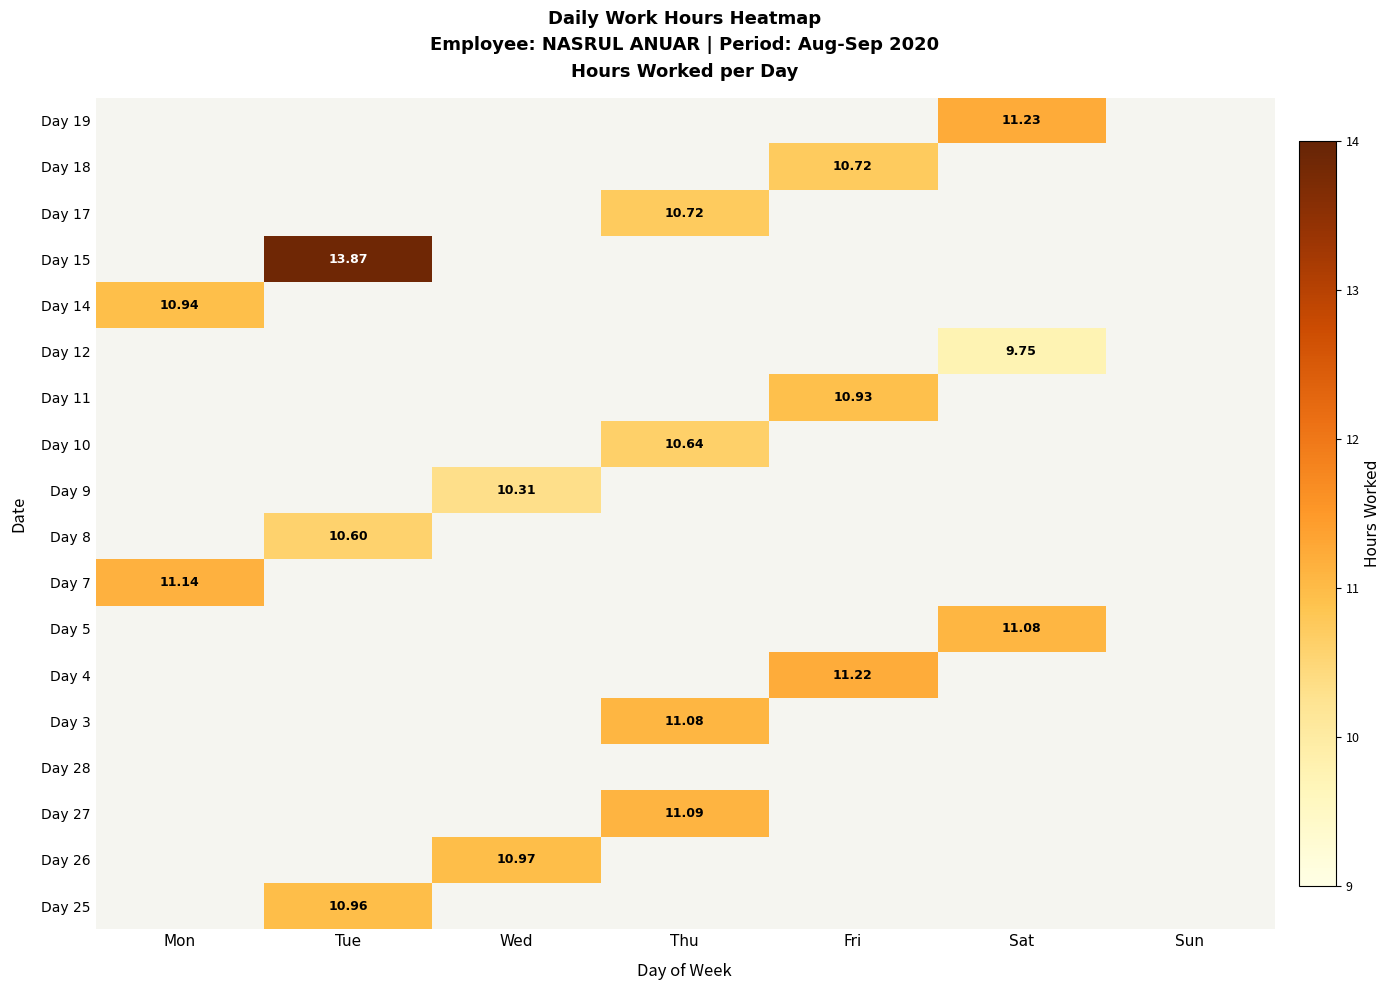

How many series are shown in this chart?

18